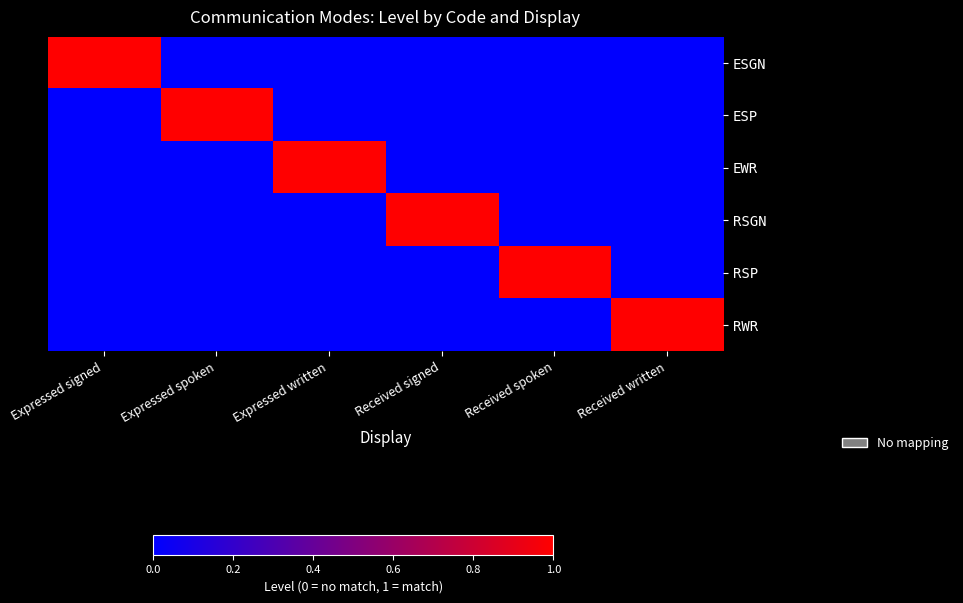

Between Expressed spoken and Received written, which series saw the biggest shift?

ESP